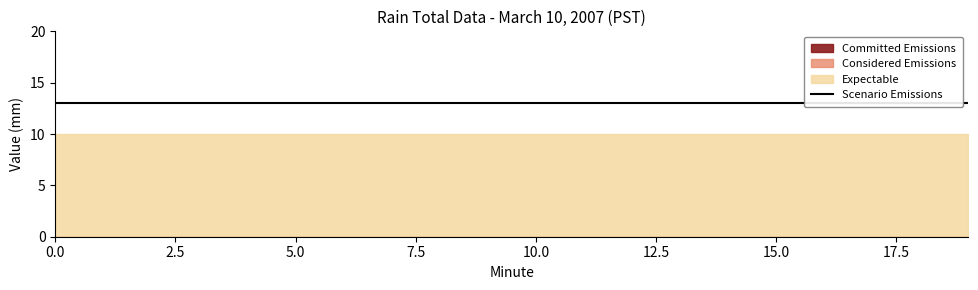

True or false: Committed Emissions and Considered Emissions intersect in this chart.

False